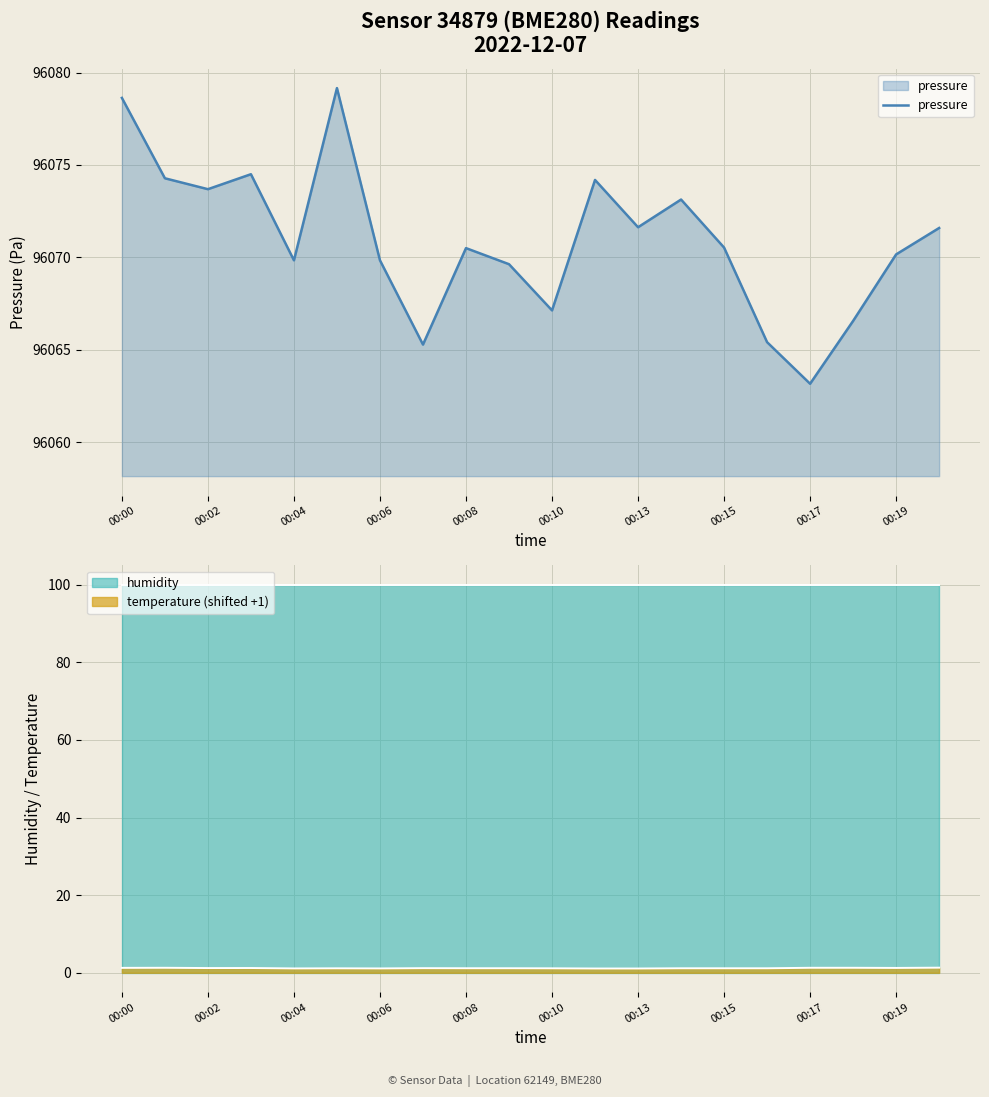

True or false: pressure has a value of 19991.0 at 00:19.

False